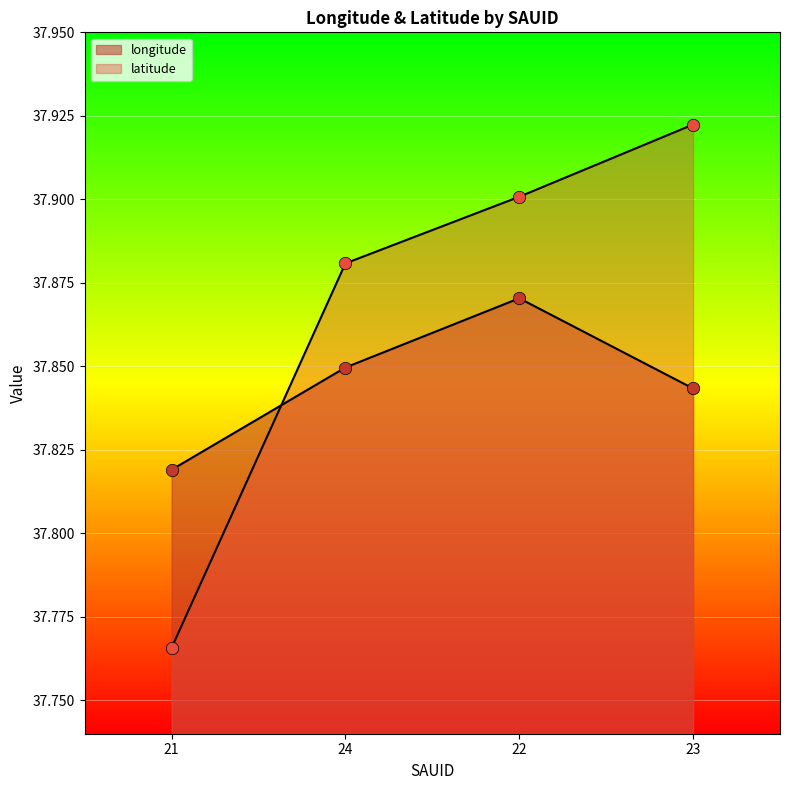

Which series has the largest total across all categories?

latitude